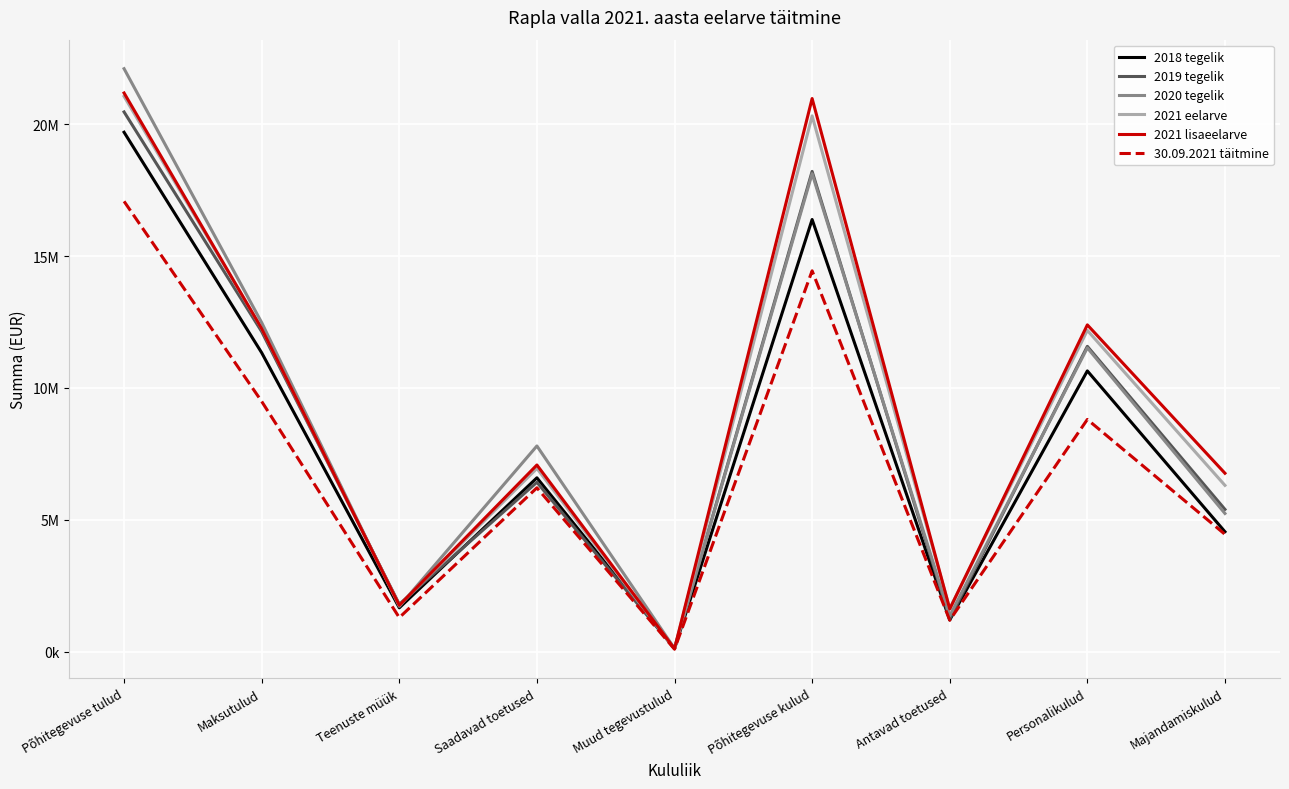

What is the difference between the second highest and second lowest values in the 30.09.2021 täitmine series?

13248954.0